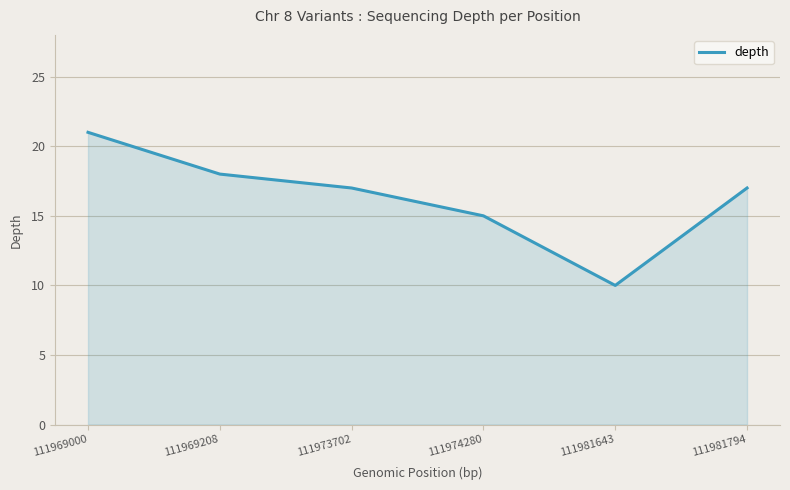

Which label corresponds to the largest value in the chart?

111969000